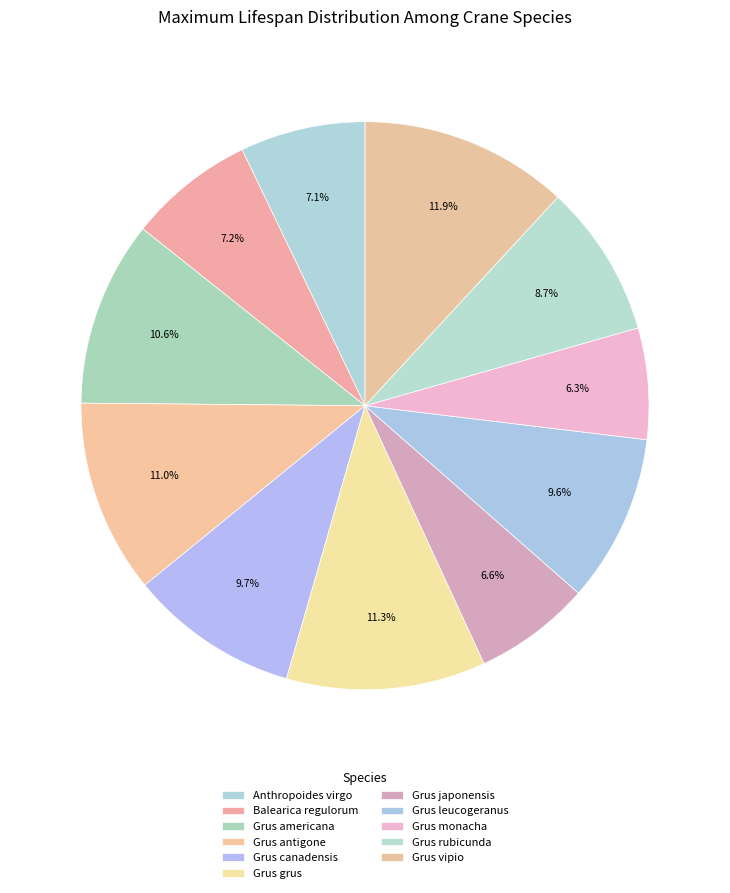

Approximately how many times larger is the value at Grus antigone compared to Grus japonensis?

1.7